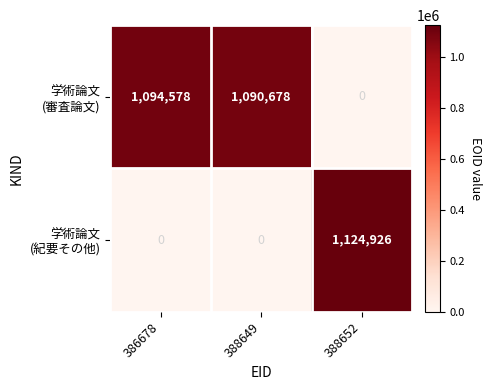

What is the spread (max minus min) of values at 386678?

1094578